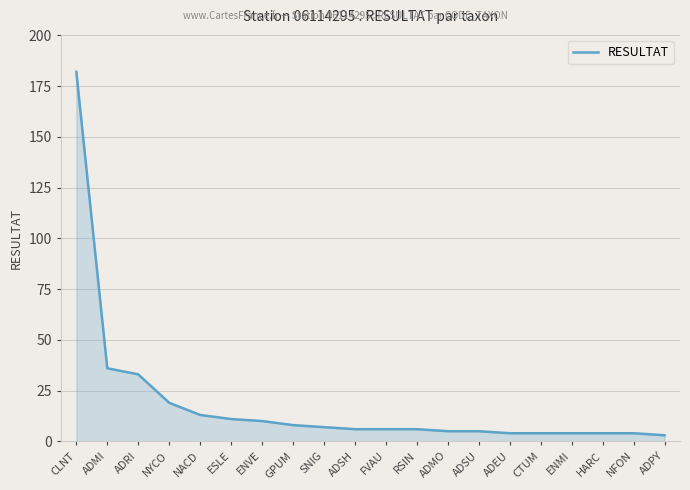

True or false: the data shows 5 at ADMO.

True